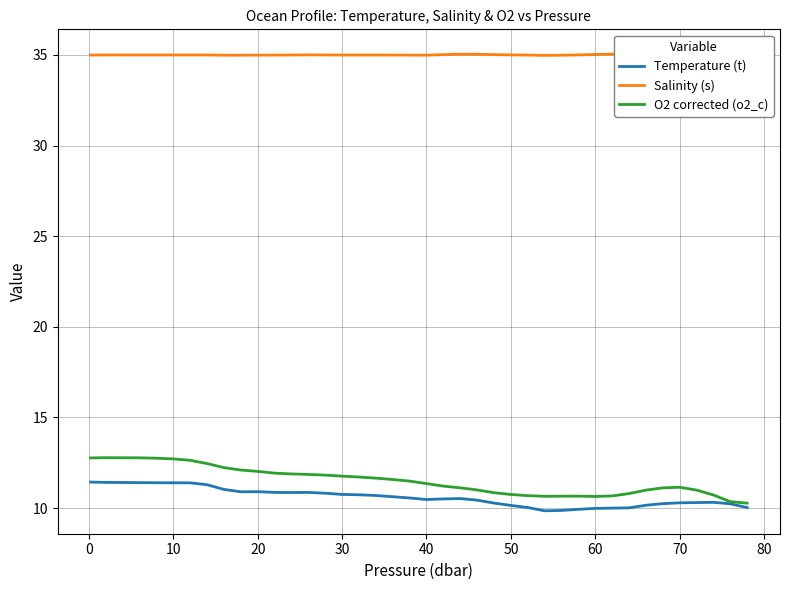

True or false: O2 corrected (o2_c) and Salinity (s) cross at least once.

False